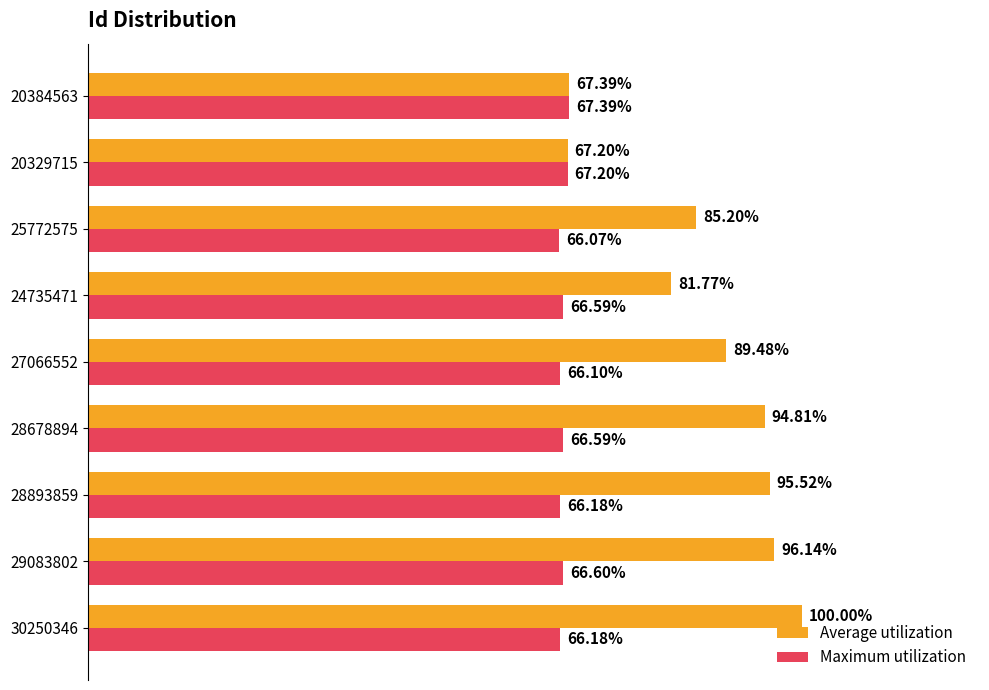

What are all the series names shown in the legend?

Average utilization, Maximum utilization